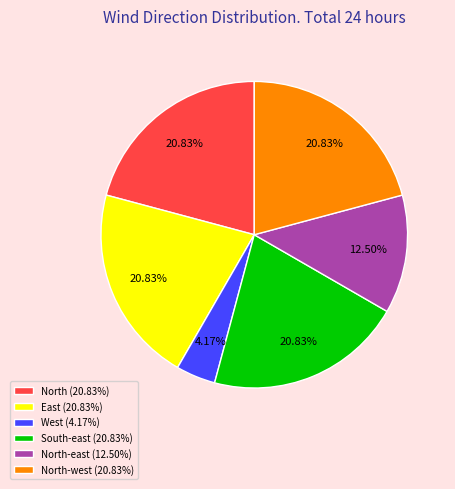

What is the smallest slice in the pie chart?

West (4.17%)